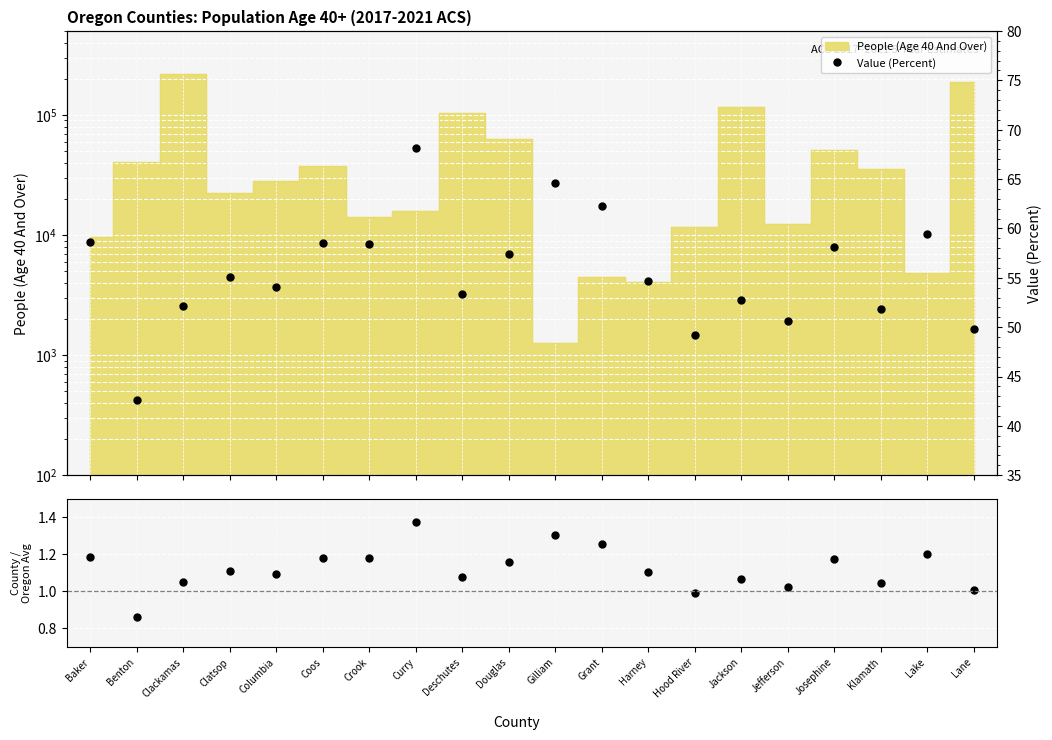

At which label does Value (Percent) first exceed 55?

Baker